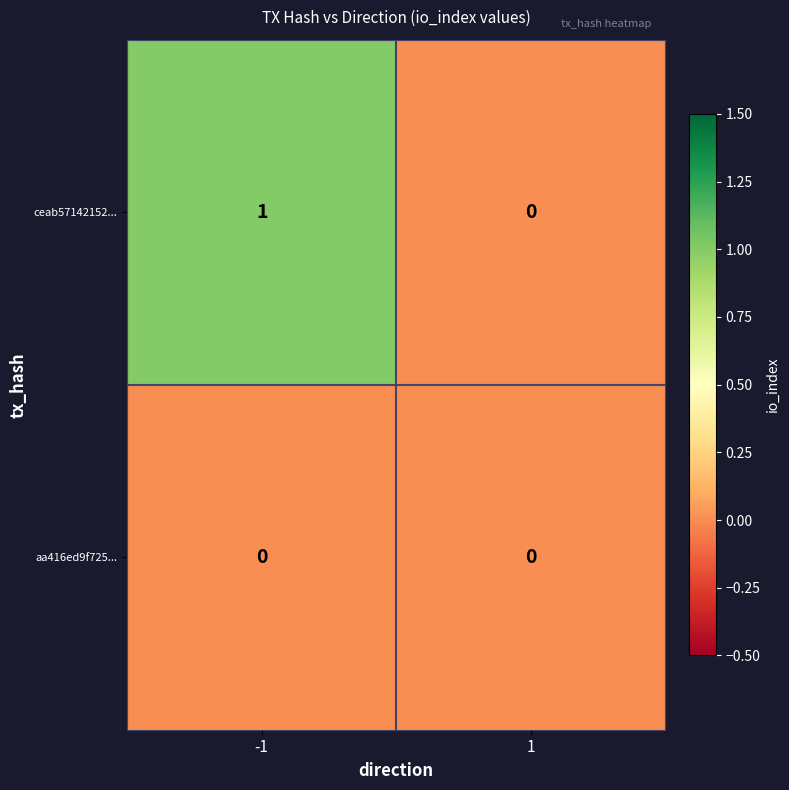

True or false: aa416ed9f725... has a value of 0 at 1.

True